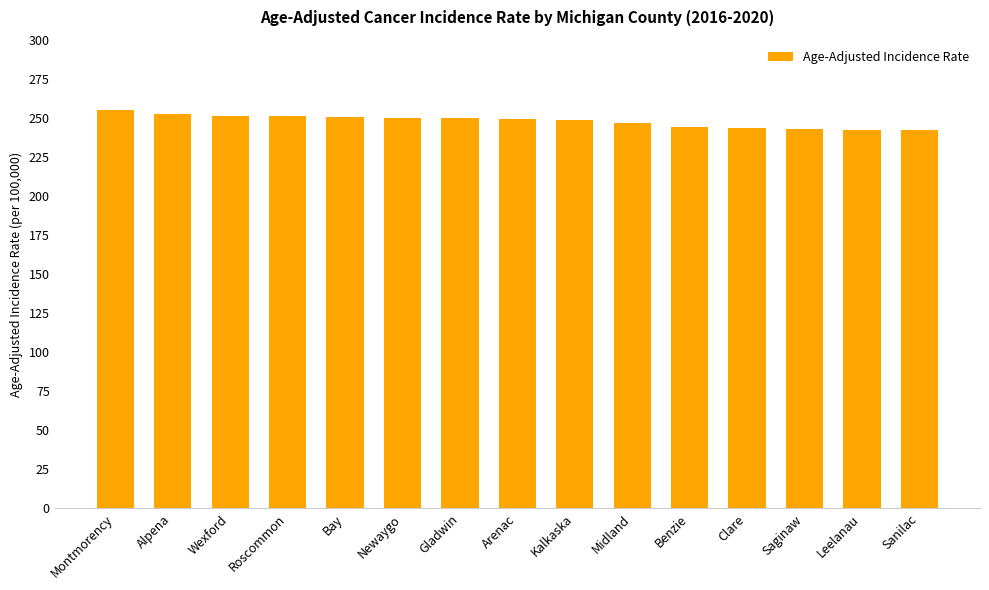

What is the label of the 12th bar from the right?

Roscommon